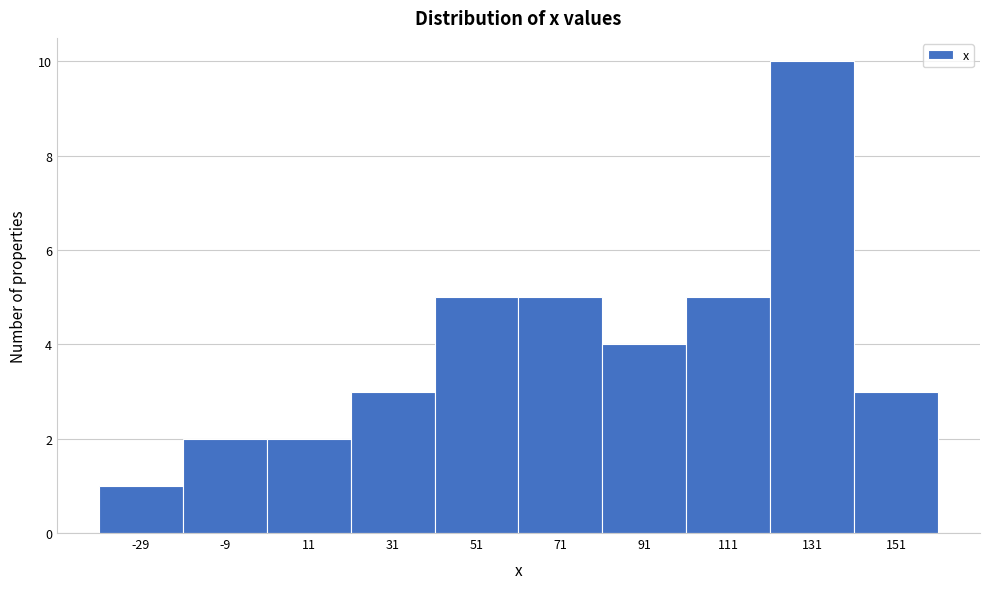

Reading left to right, extract all data points from this chart.

1	2	2	3	5	5	4	5	10	3